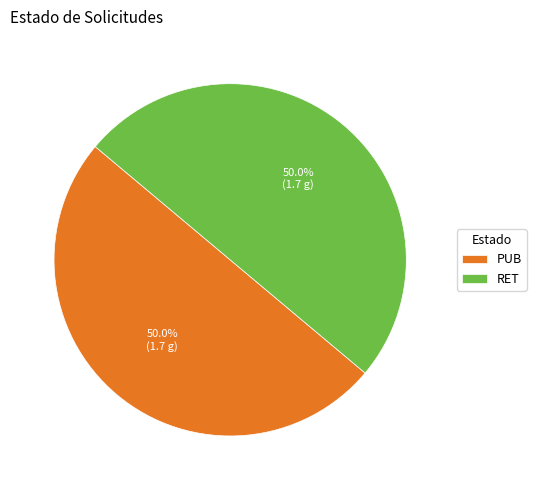

The RET slice represents 50% of the pie. True or false?

True